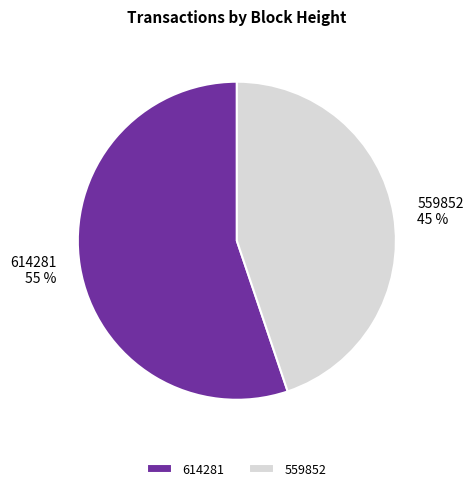

Do 559852 and 614281 together represent more than half of the pie?

Yes